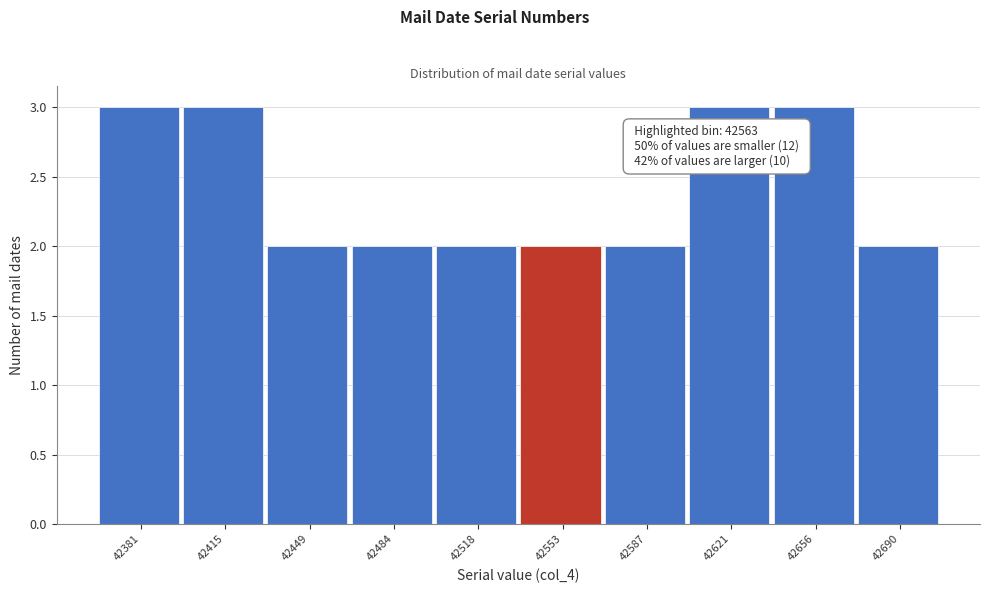

Reading right to left, extract all data points from this chart.

2	3	3	2	2	2	2	2	3	3